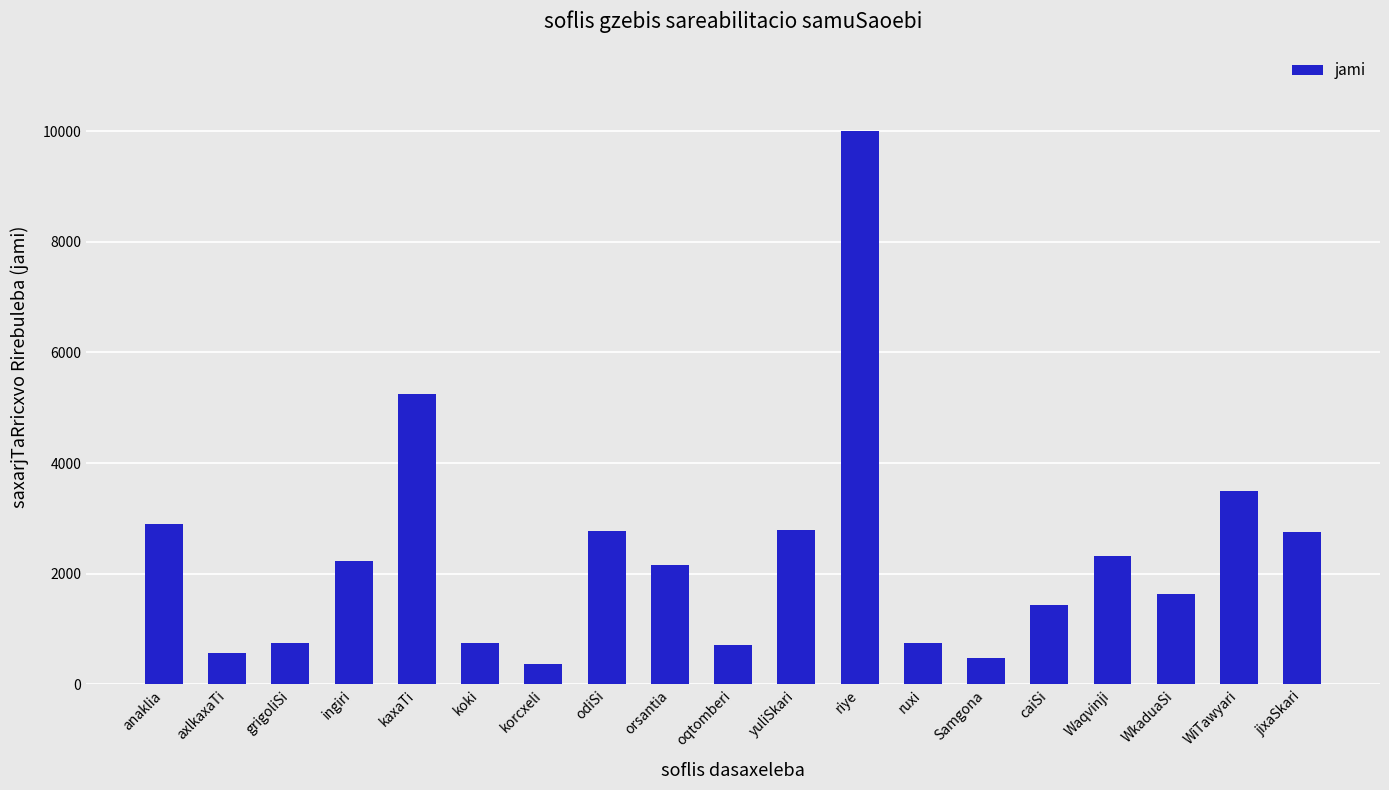

What is the sum of the values at korcxeli and anaklia?

3280.7